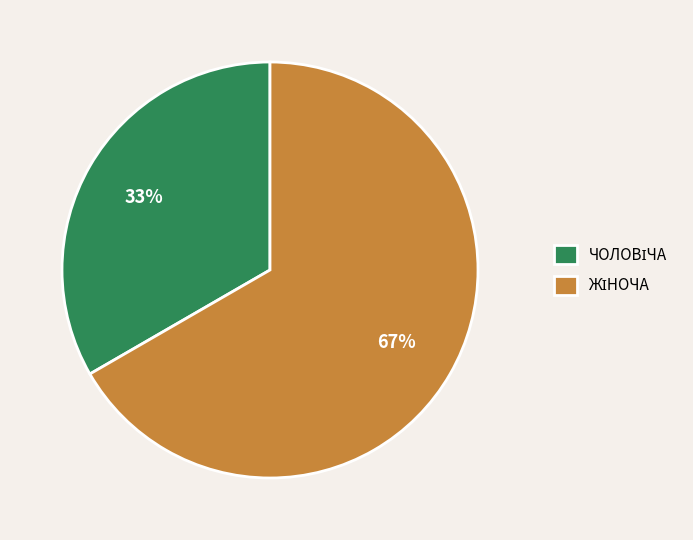

Does any single category account for the majority?

Yes